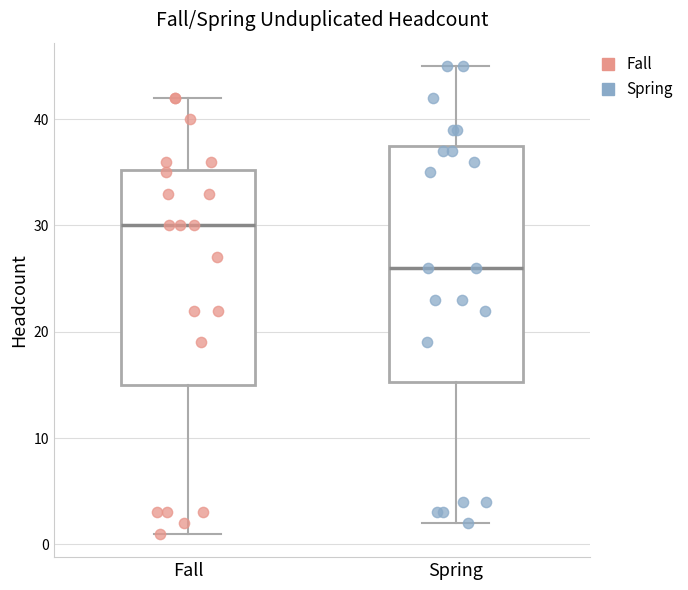

Which box is the tallest, from its lower edge to its upper edge?

Spring